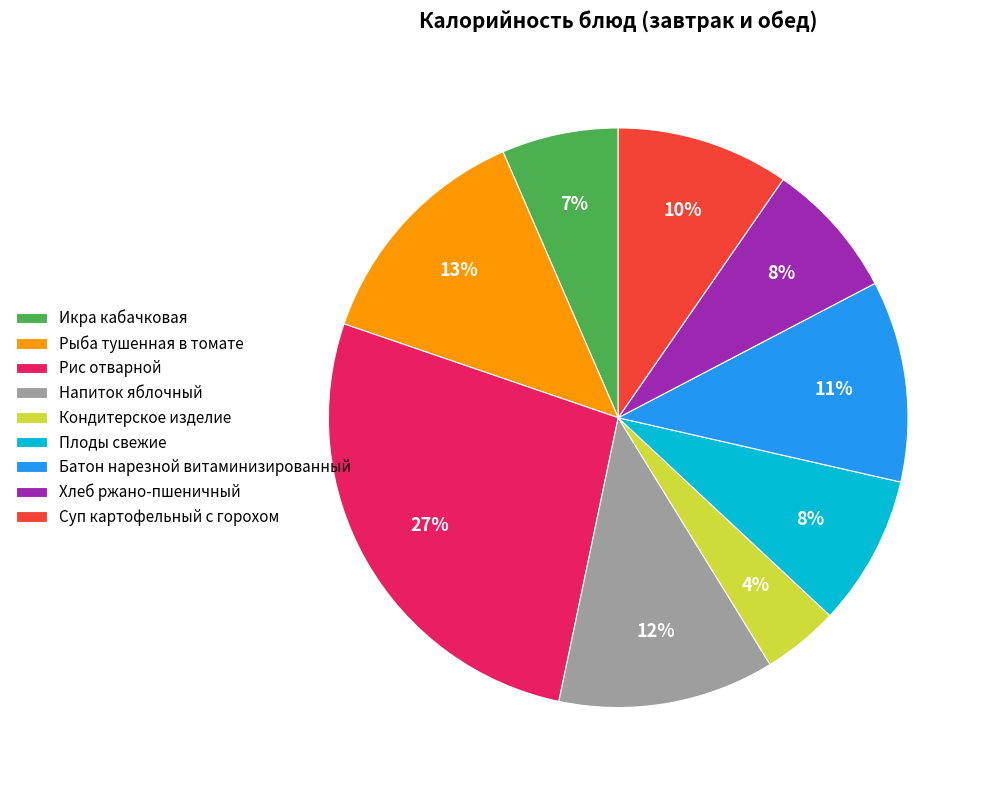

How many slices are in this pie chart?

9